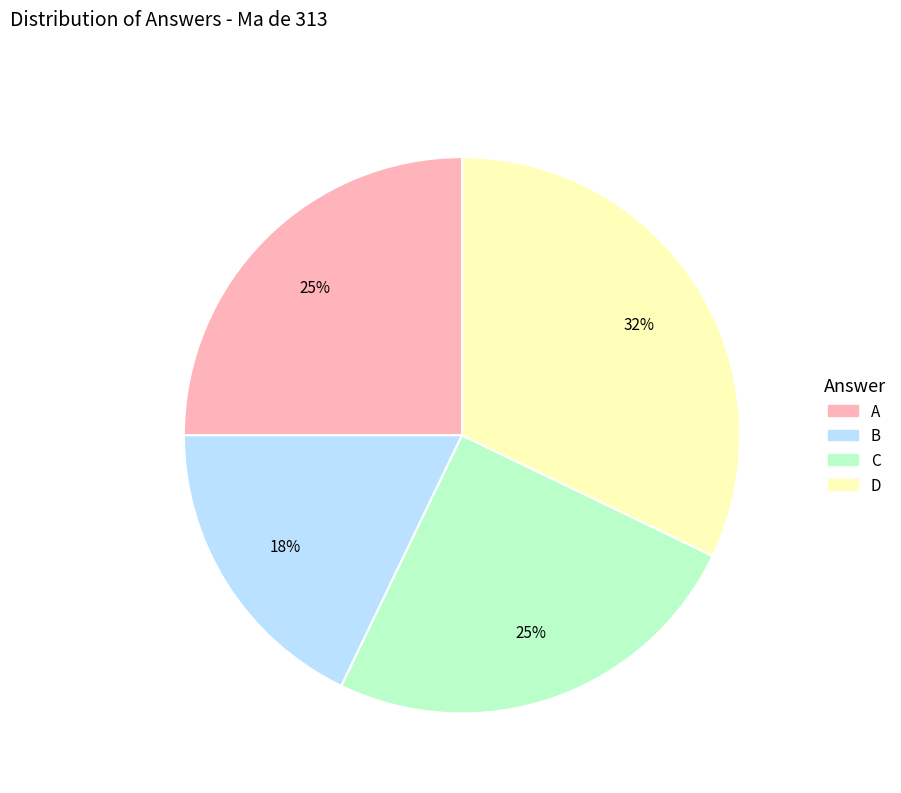

What is the ratio of the value at B to the value at A?

0.7